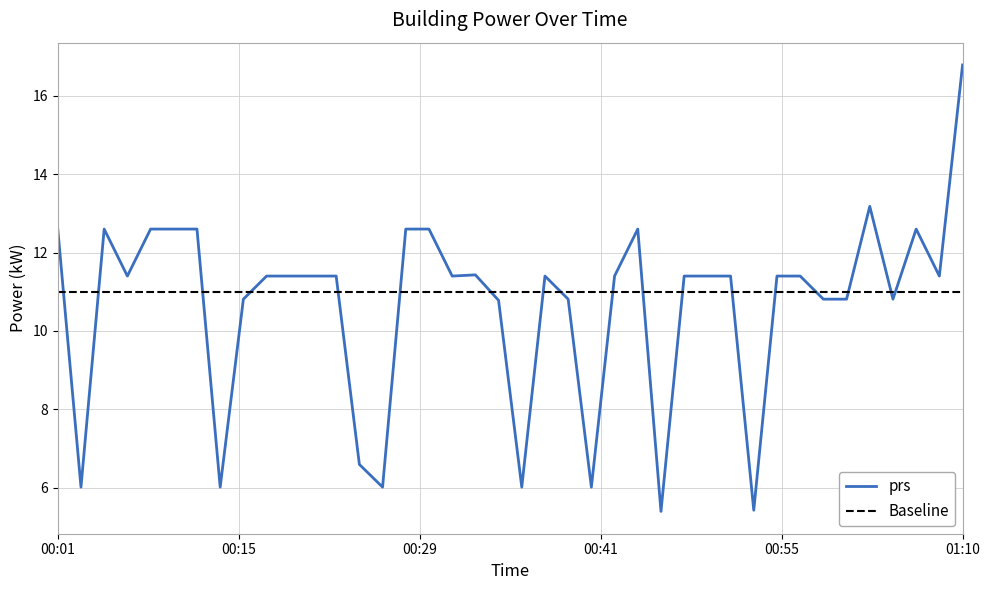

What is the lowest value of the prs series?

5.4